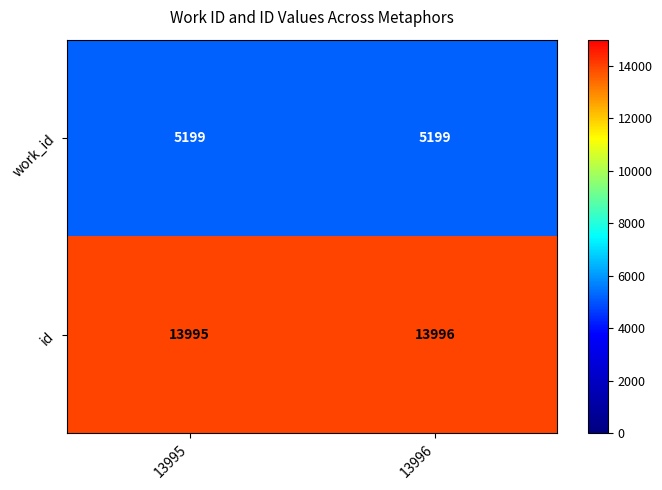

Rank the series by their average value, from lowest to highest.

work_id, id